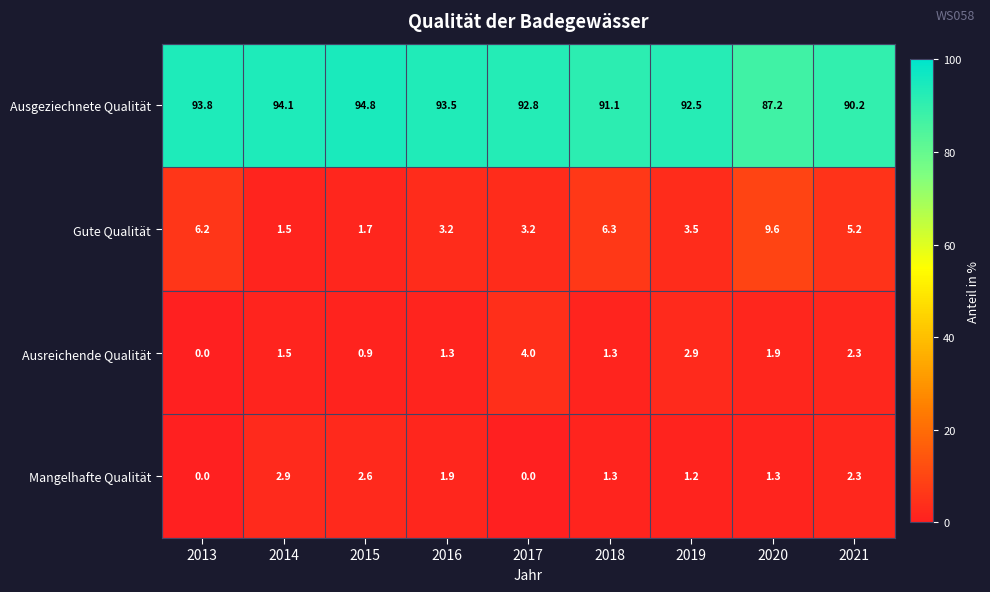

Rank the series at 2015 from lowest to highest value.

Ausreichende Qualität, Gute Qualität, Mangelhafte Qualität, Ausgeziechnete Qualität